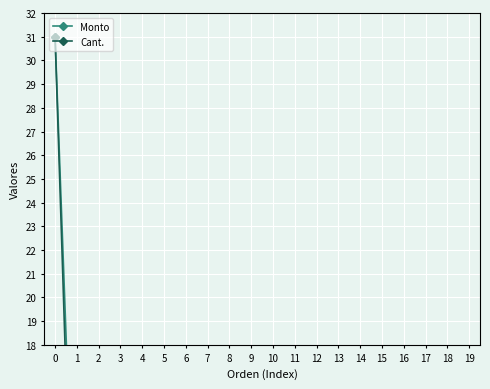

At which label does Monto reach its minimum?

2